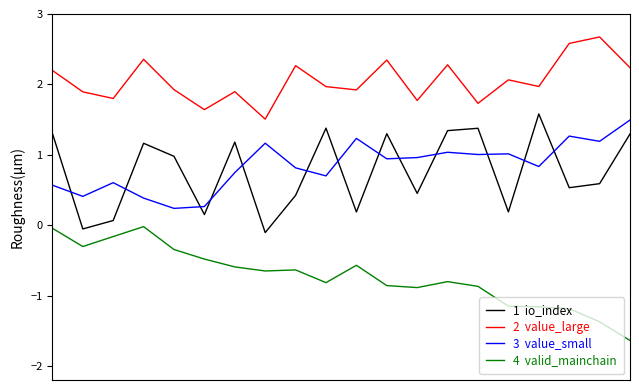

What is the maximum value shown in the chart?

2.7